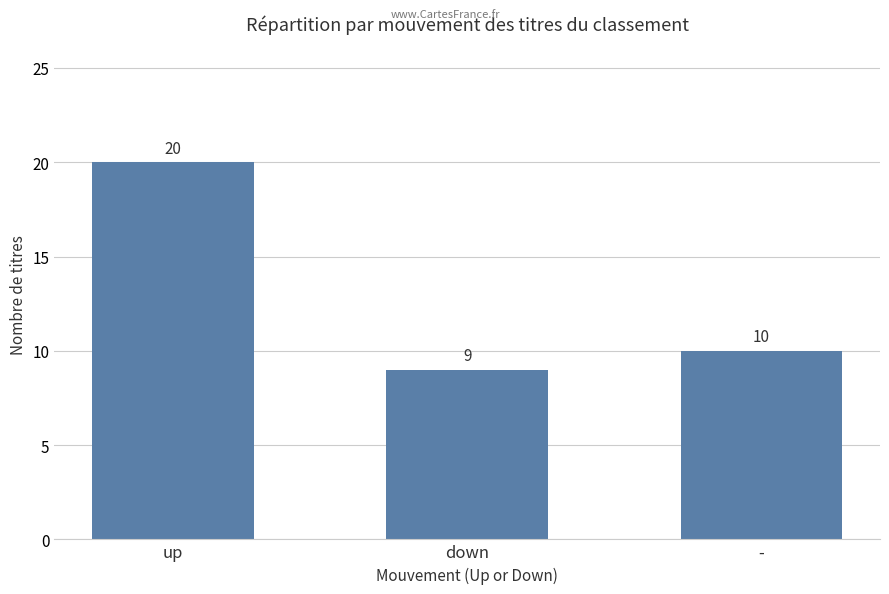

True or false: the data shows 6 at -.

False